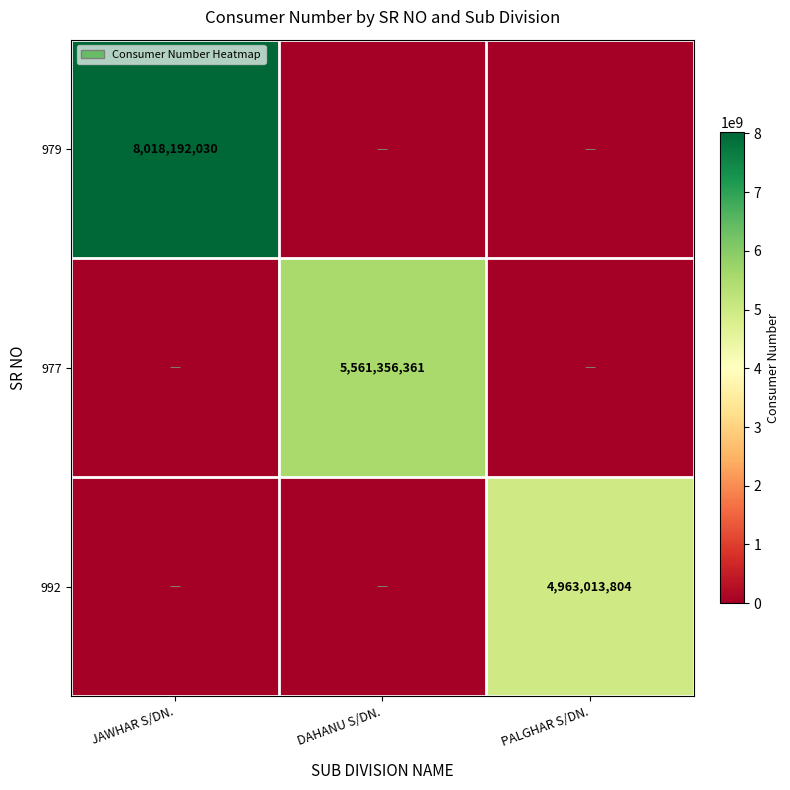

True or false: 992 has a value of 7792234364 at PALGHAR S/DN..

False